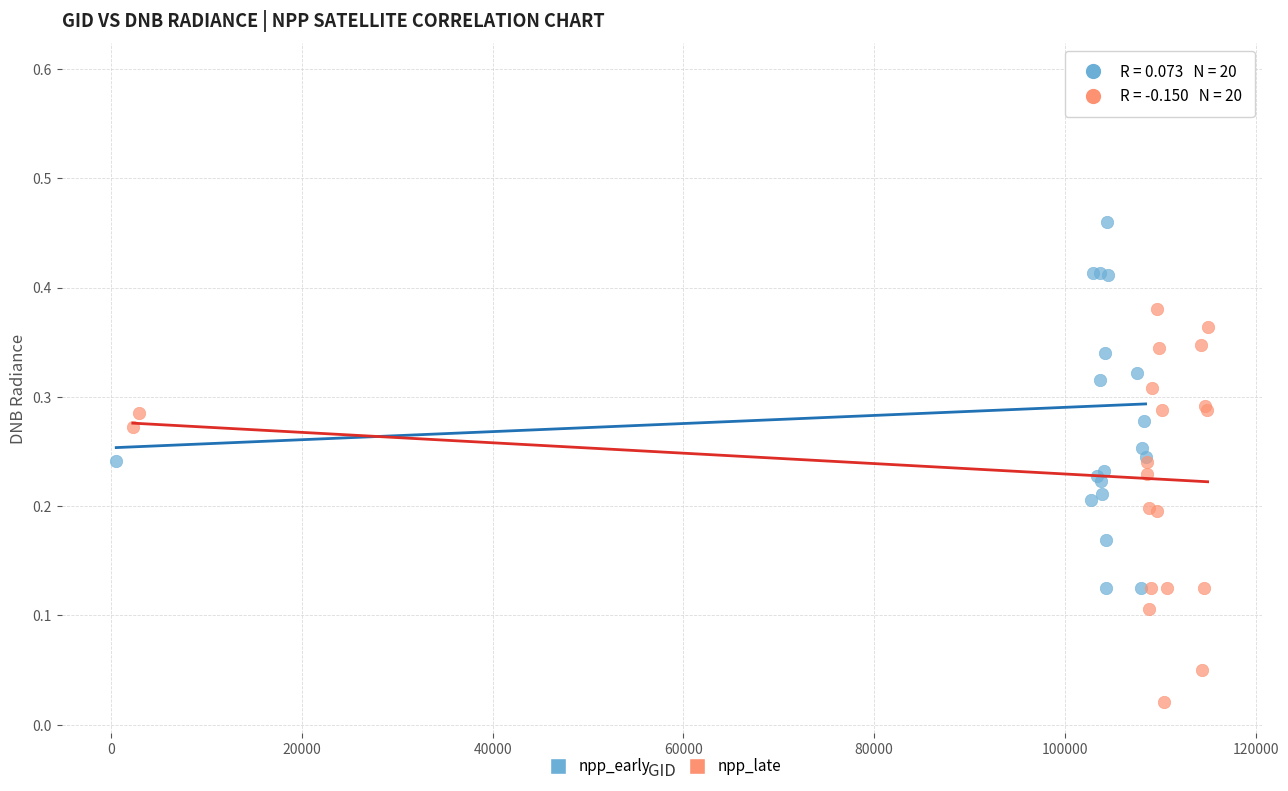

Which series has the largest Y range (max minus min)?

npp_early